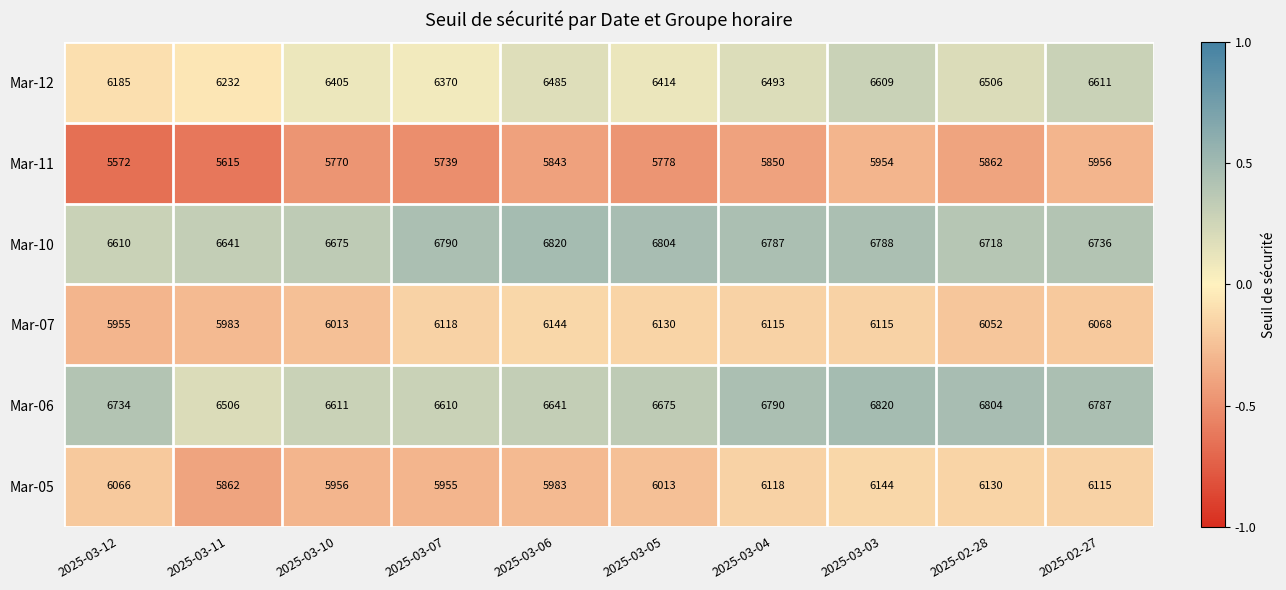

At how many categories does at least one series exceed 6701?

8